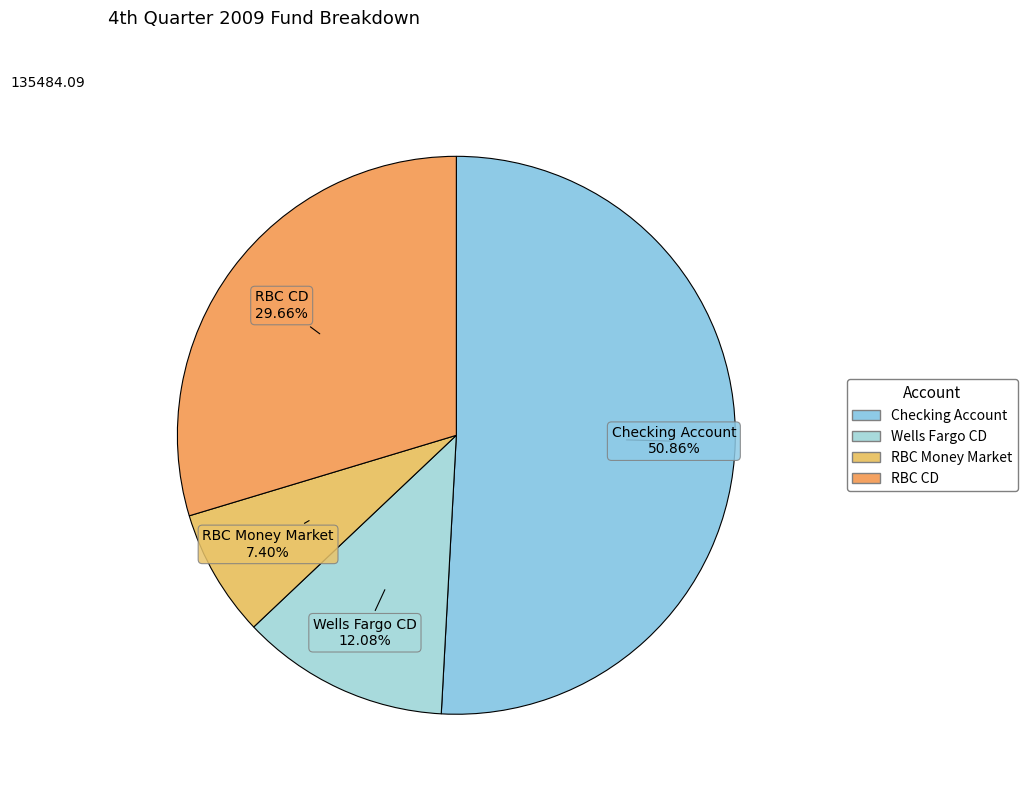

How many slices are in this pie chart?

4